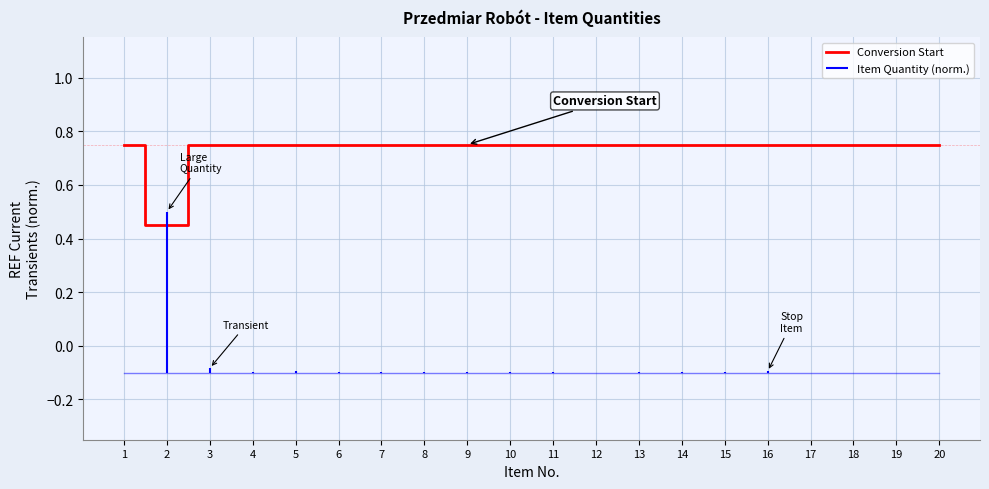

Between 9 and 16, which is larger?

9